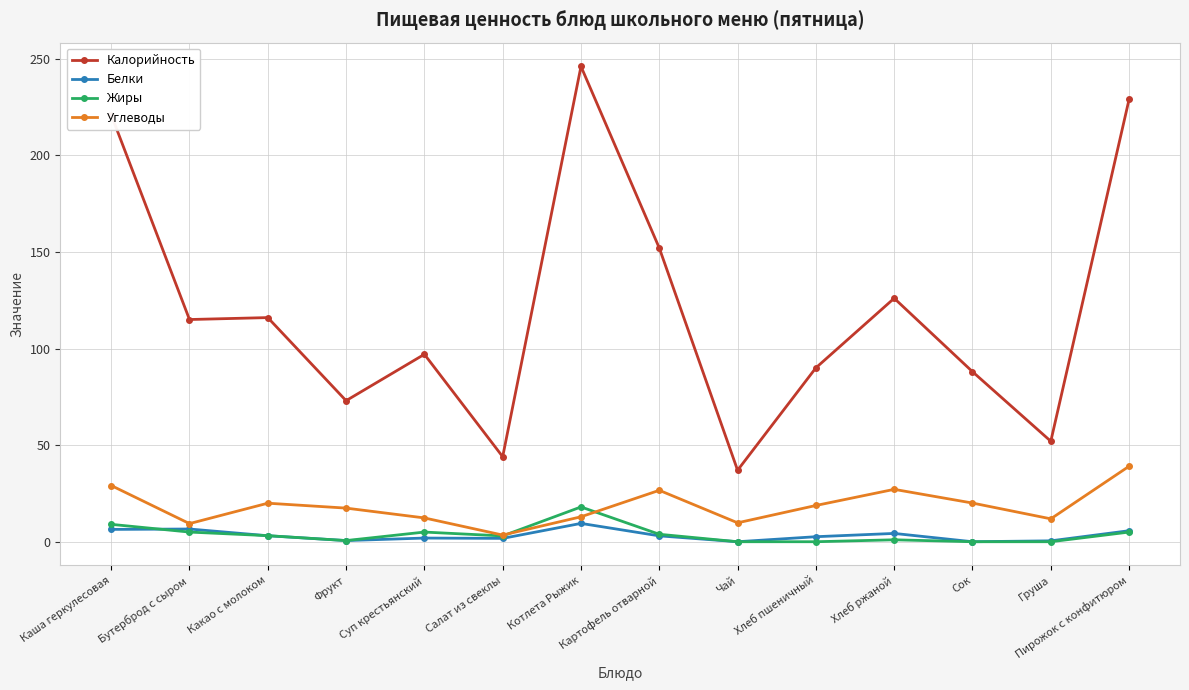

How many distinct data groups are displayed?

4